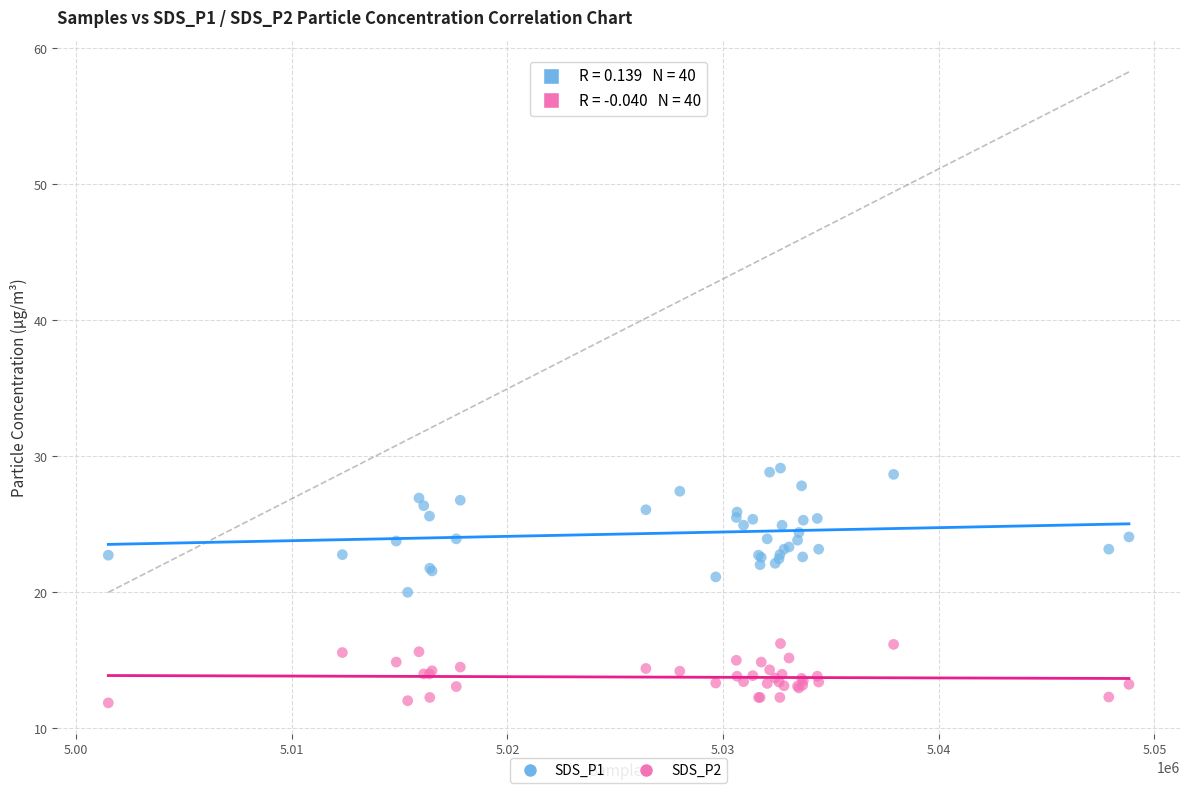

Which series has the largest Y range (max minus min)?

SDS_P1